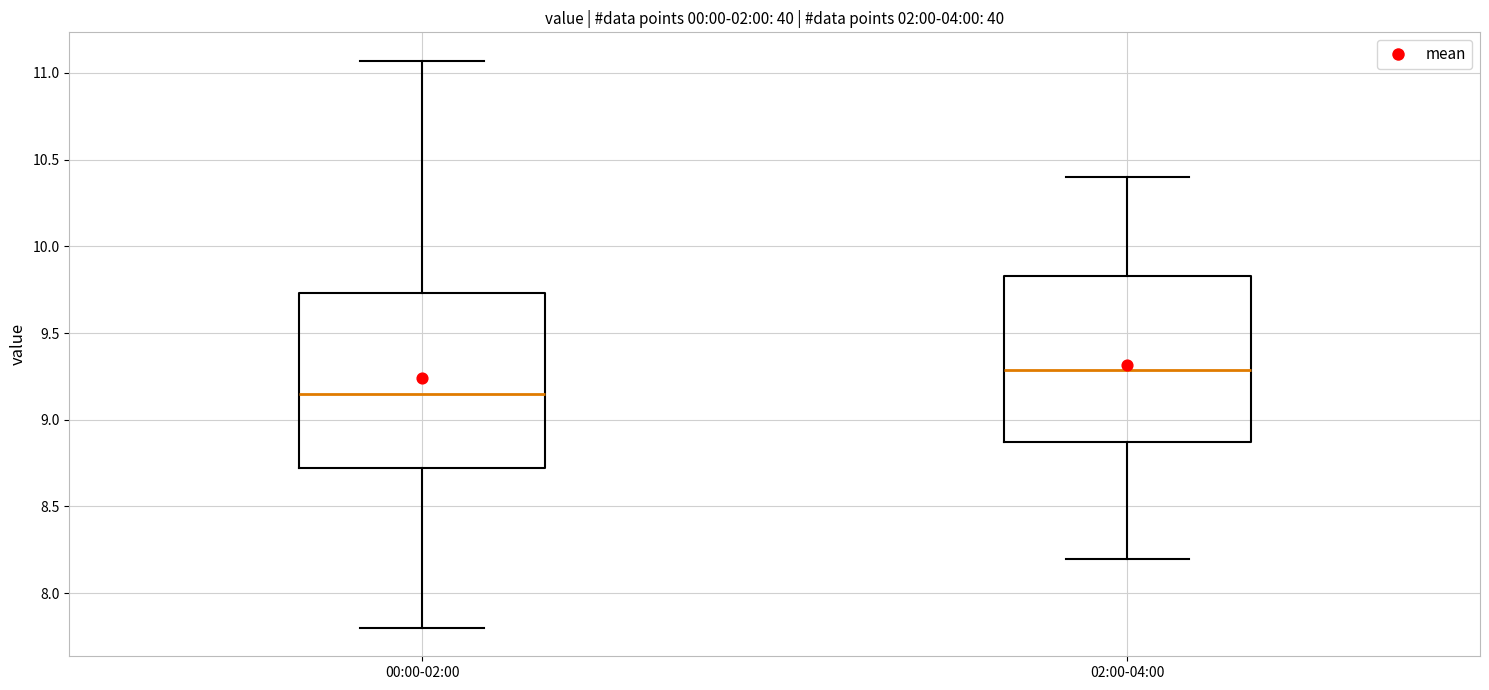

Reading left to right, transcribe this box plot: for each box, give where its median line is, the range the box spans, and where its two whiskers end, as read against the y-axis. The values are not printed on the chart, so give them approximately, as read against the axis.

00:00-02:00: median 9.15, box 8.70 to 9.75, whiskers 7.80 to 11.05
02:00-04:00: median 9.30, box 8.85 to 9.85, whiskers 8.20 to 10.40